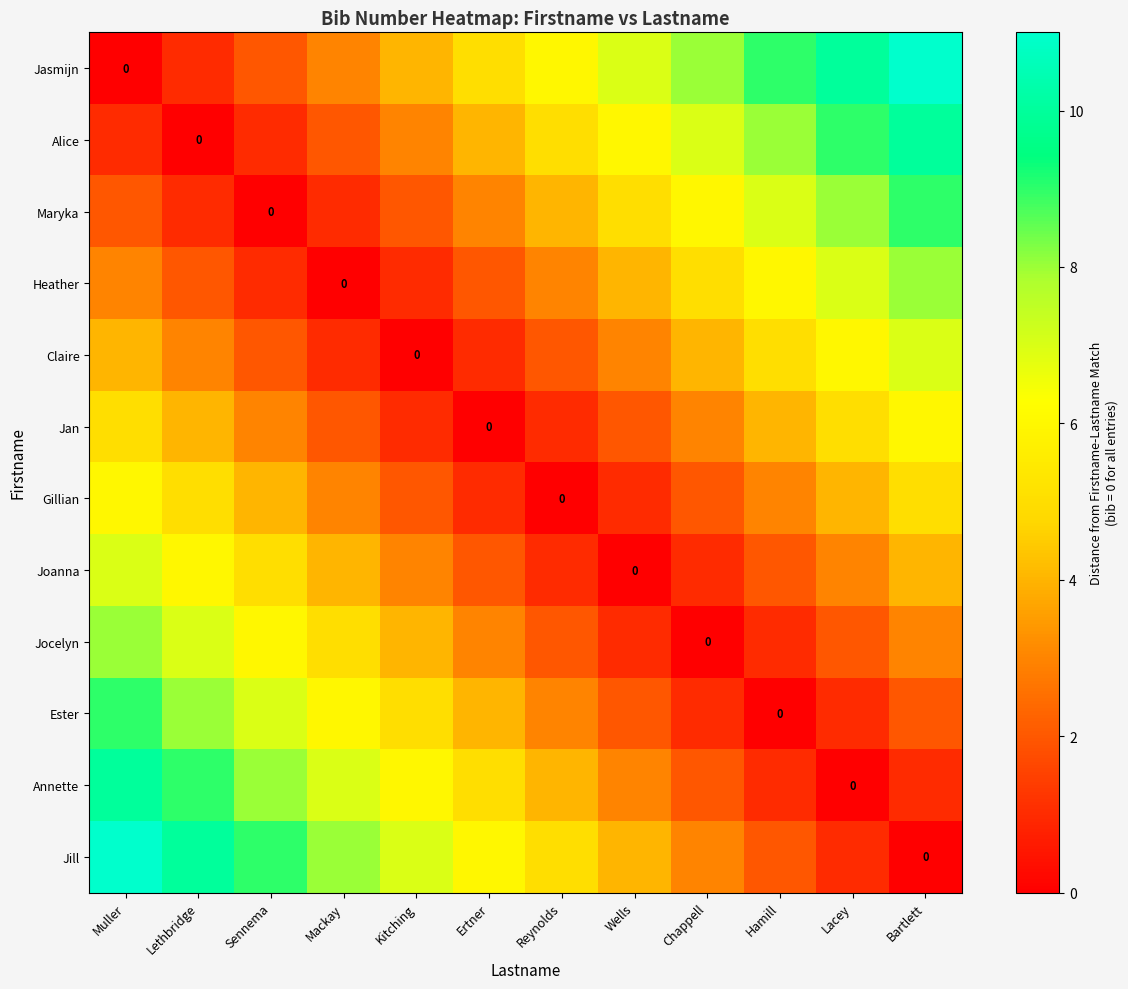

Which series has the largest total across all categories?

Jasmijn